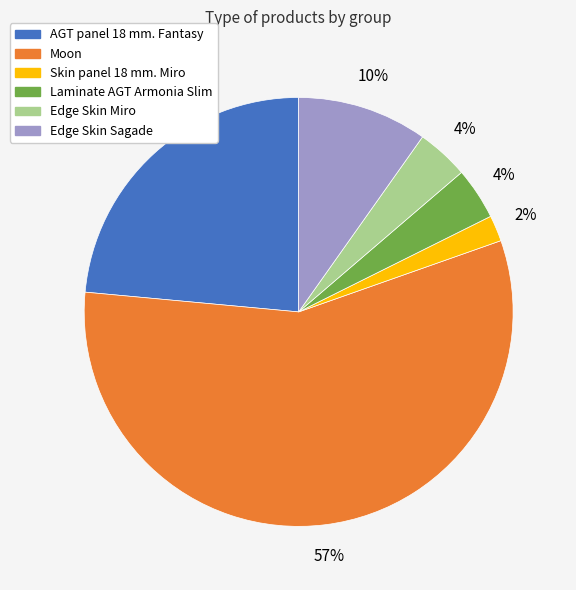

What percentage is the Laminate AGT Armonia Slim slice, to the nearest percent?

4%